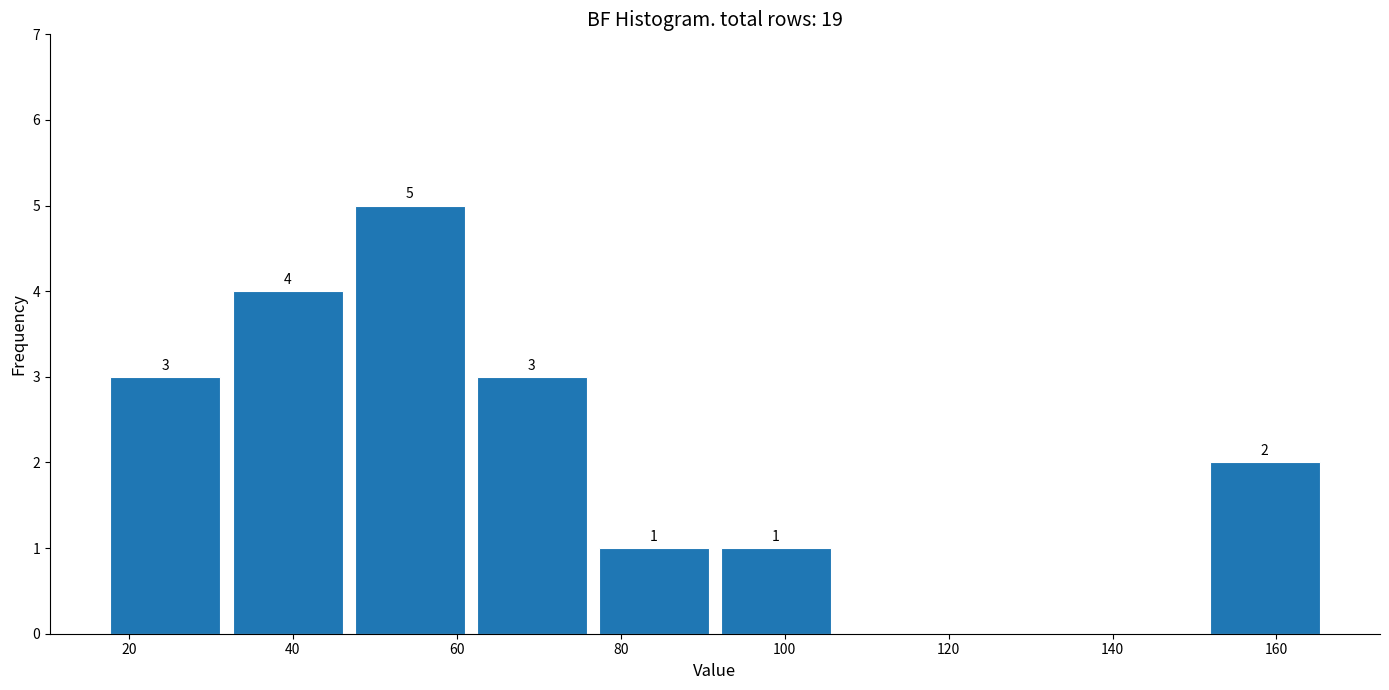

Over which range of the x-axis is the bar tallest?

46 to 62